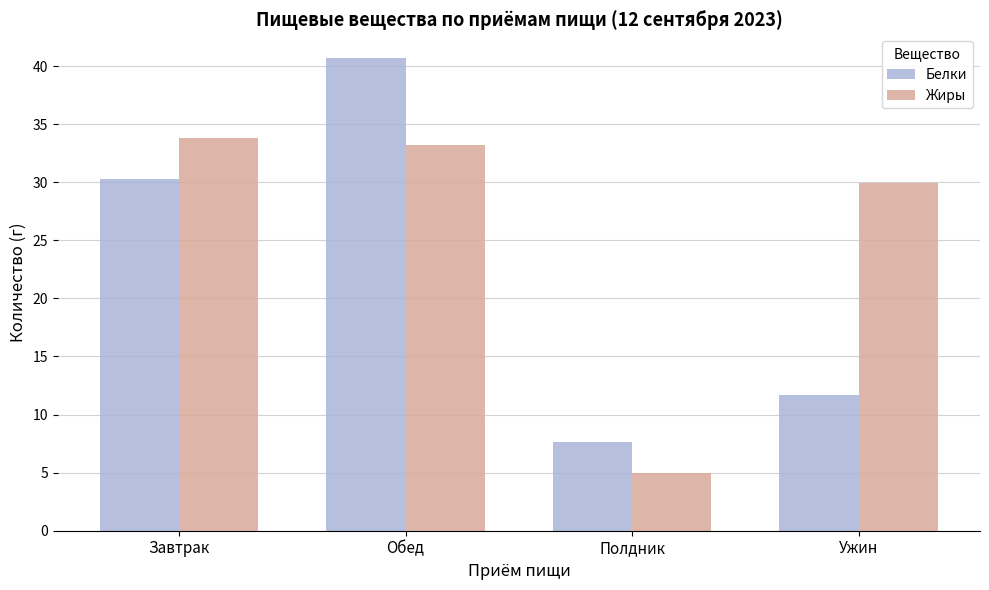

What is the difference between the maximum and minimum values in the Жиры series?

28.8